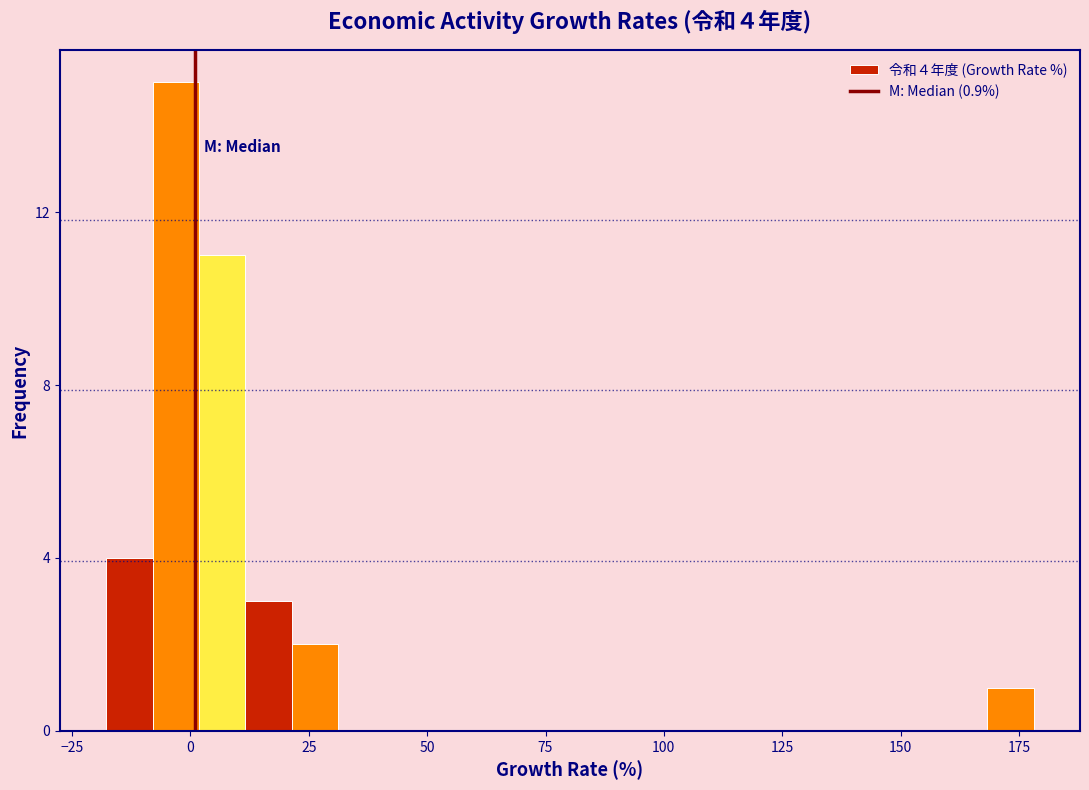

Read against the x-axis, roughly where is the centre of the tallest bar?

-5